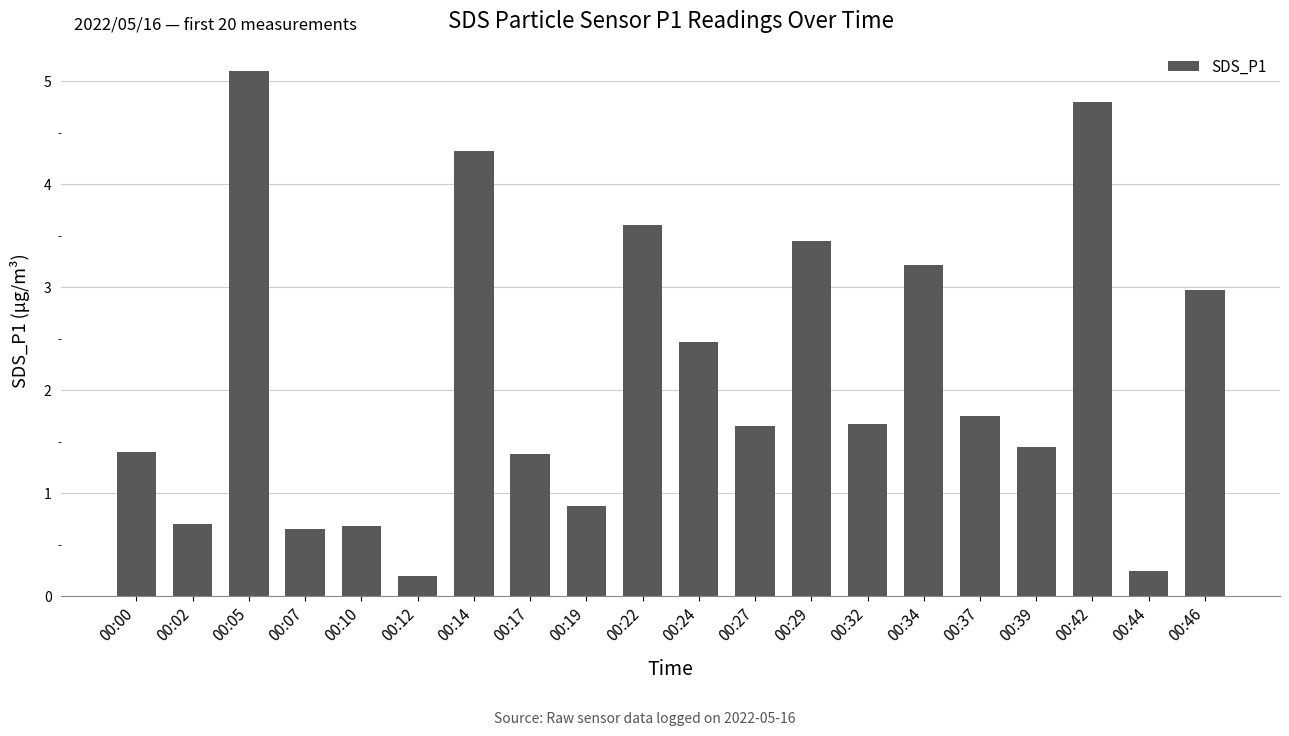

What is the sum of all values?

42.6